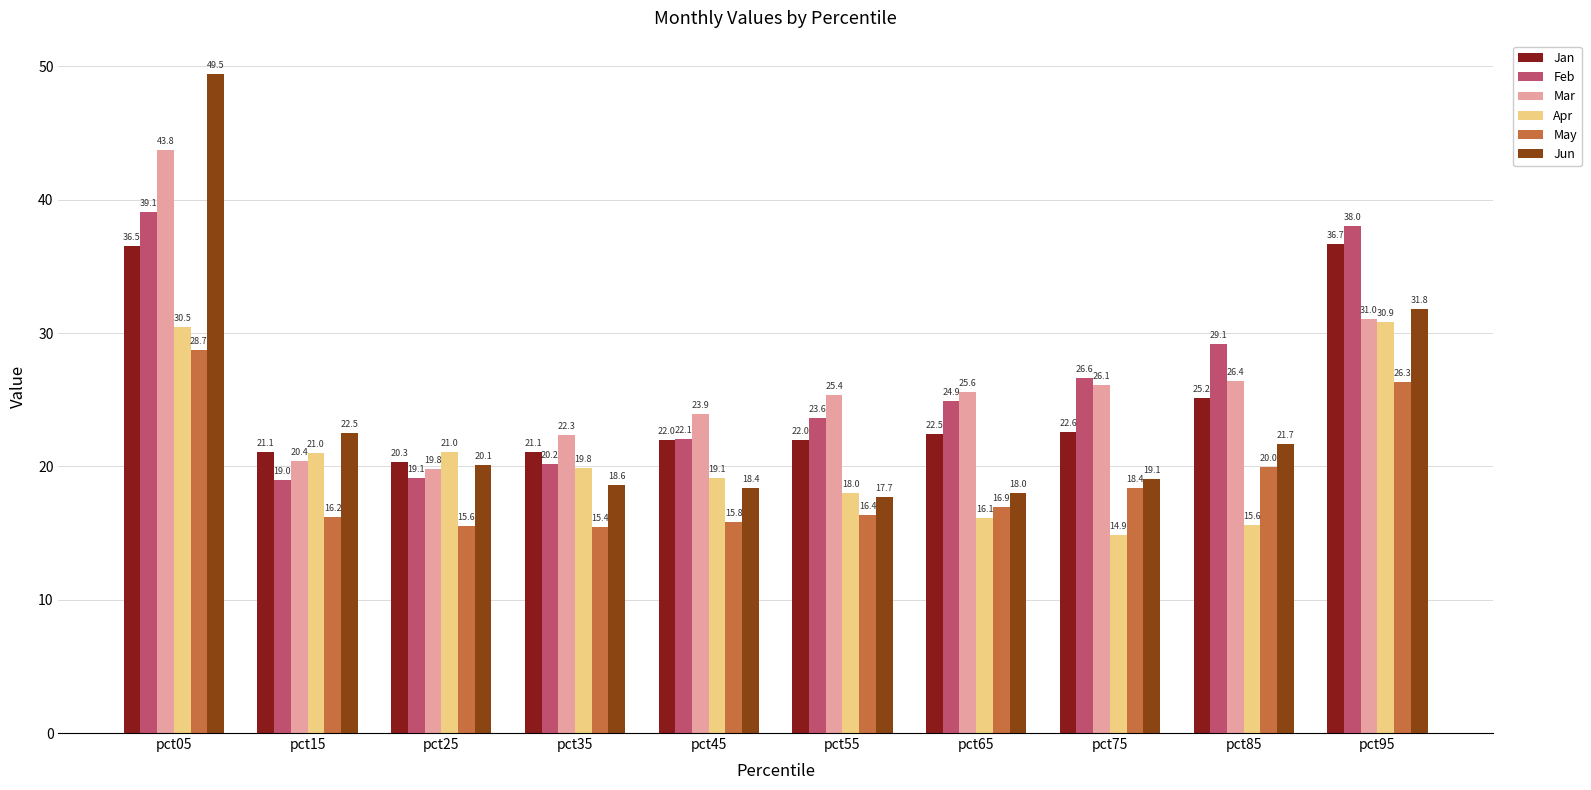

What is the total value across all series at pct45?

121.3